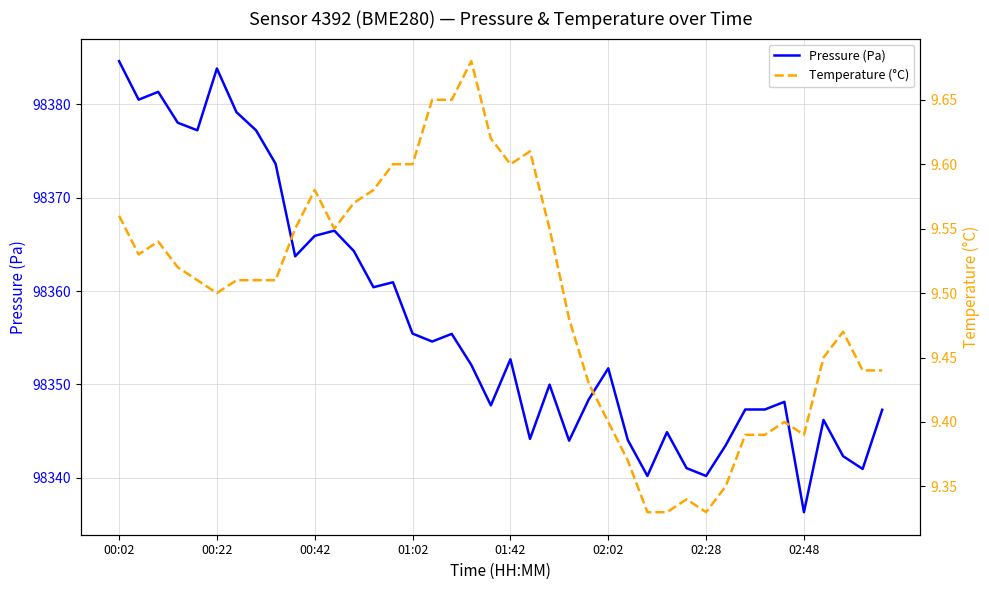

True or false: Pressure (Pa) and Temperature (°C) cross at least once.

False